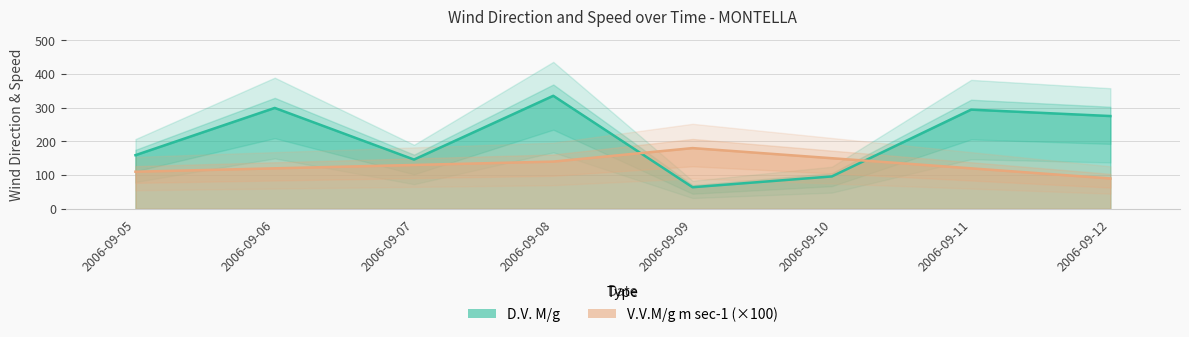

The value of V.V.M/g m sec-1 at 2006-09-05 is 185.8. True or false?

False